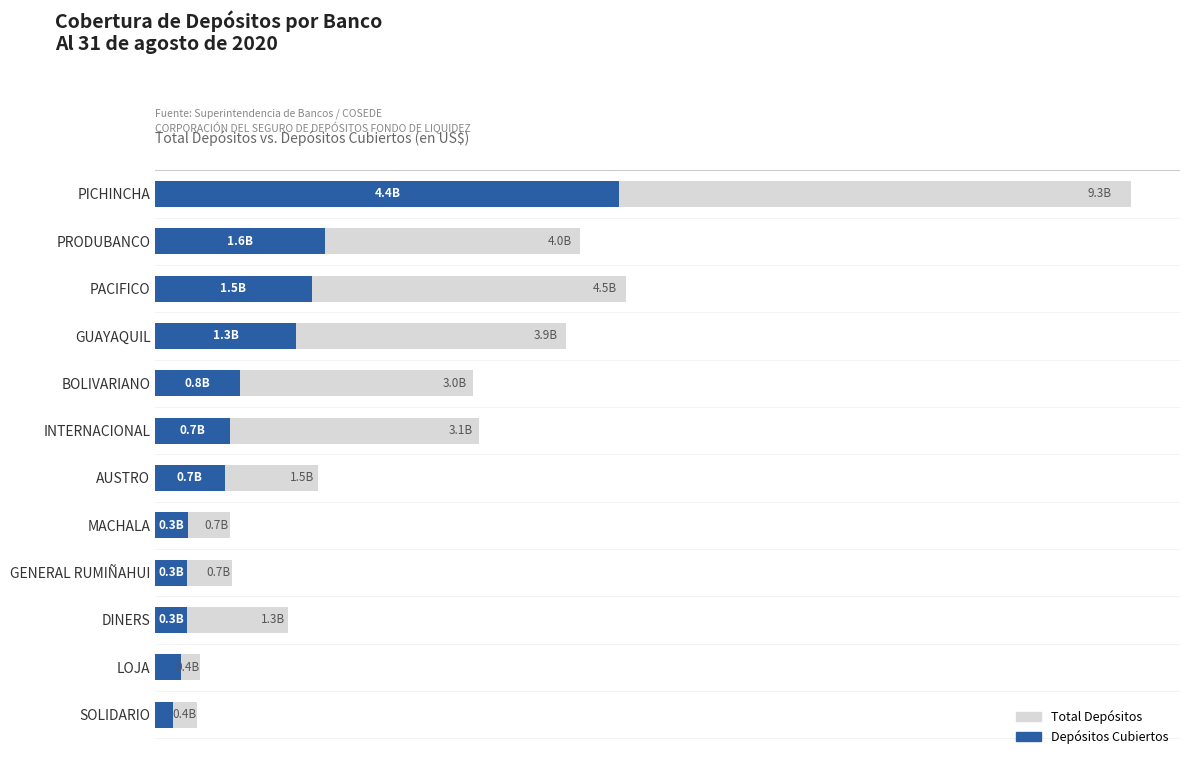

The DEPÓSITOS CUBIERTOS series shows 430693099.5 at PRODUBANCO. True or false?

False